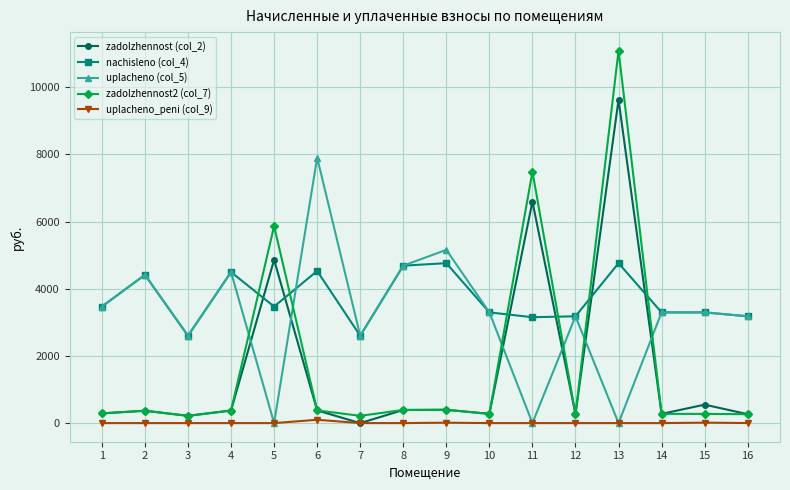

Where is the first local minimum for zadolzhennost (col_2)?

3